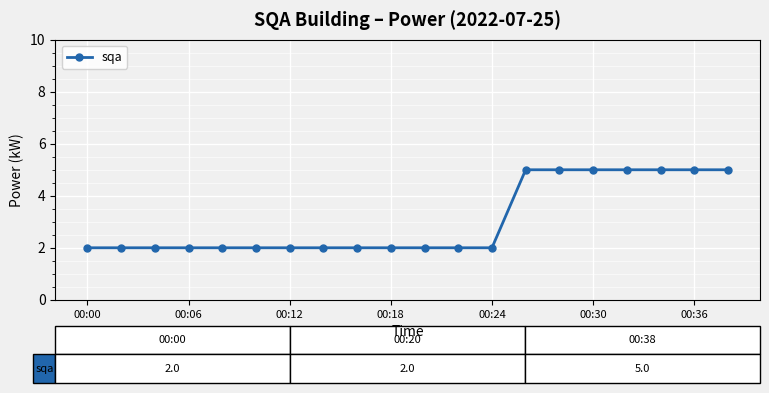

Reading left to right, list all the values displayed in this chart.

2	2	2	2	2	2	2	2	2	2	2	2	2	5	5	5	5	5	5	5